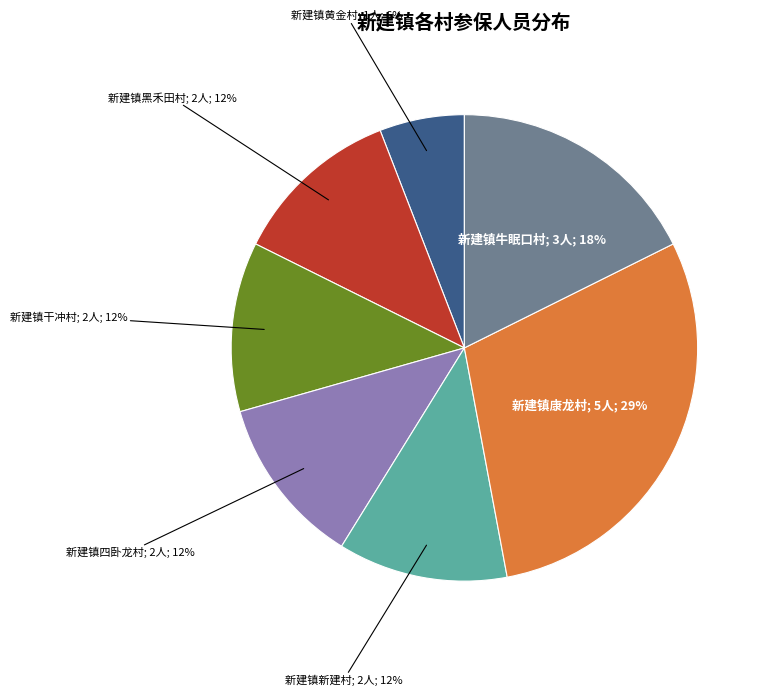

Is there any slice that represents more than half of the pie?

No